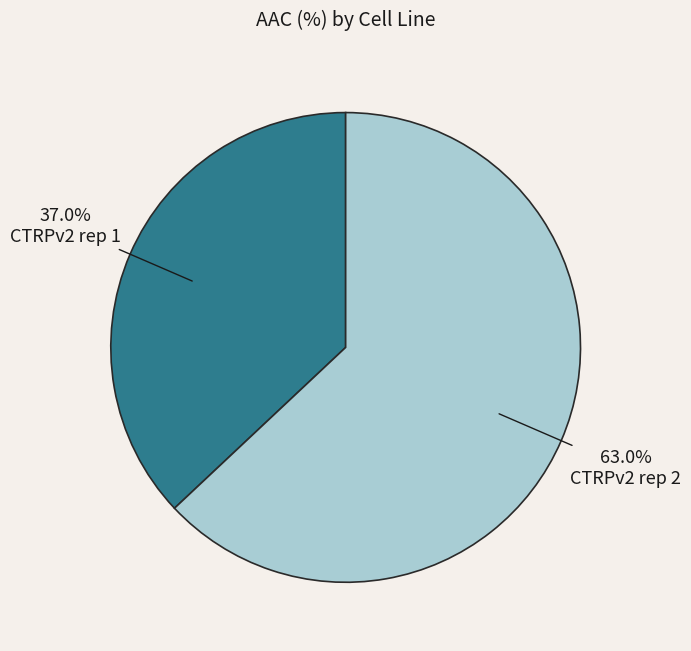

Combined, do CTRPv2 rep 1 and CTRPv2 rep 2 account for over 50%?

Yes